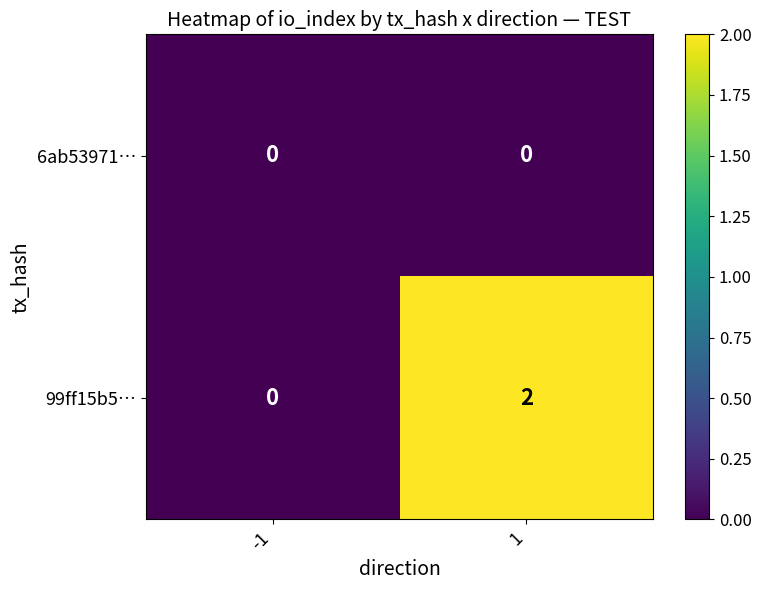

List the series in order of their peak value, lowest first.

6ab53971…, 99ff15b5…